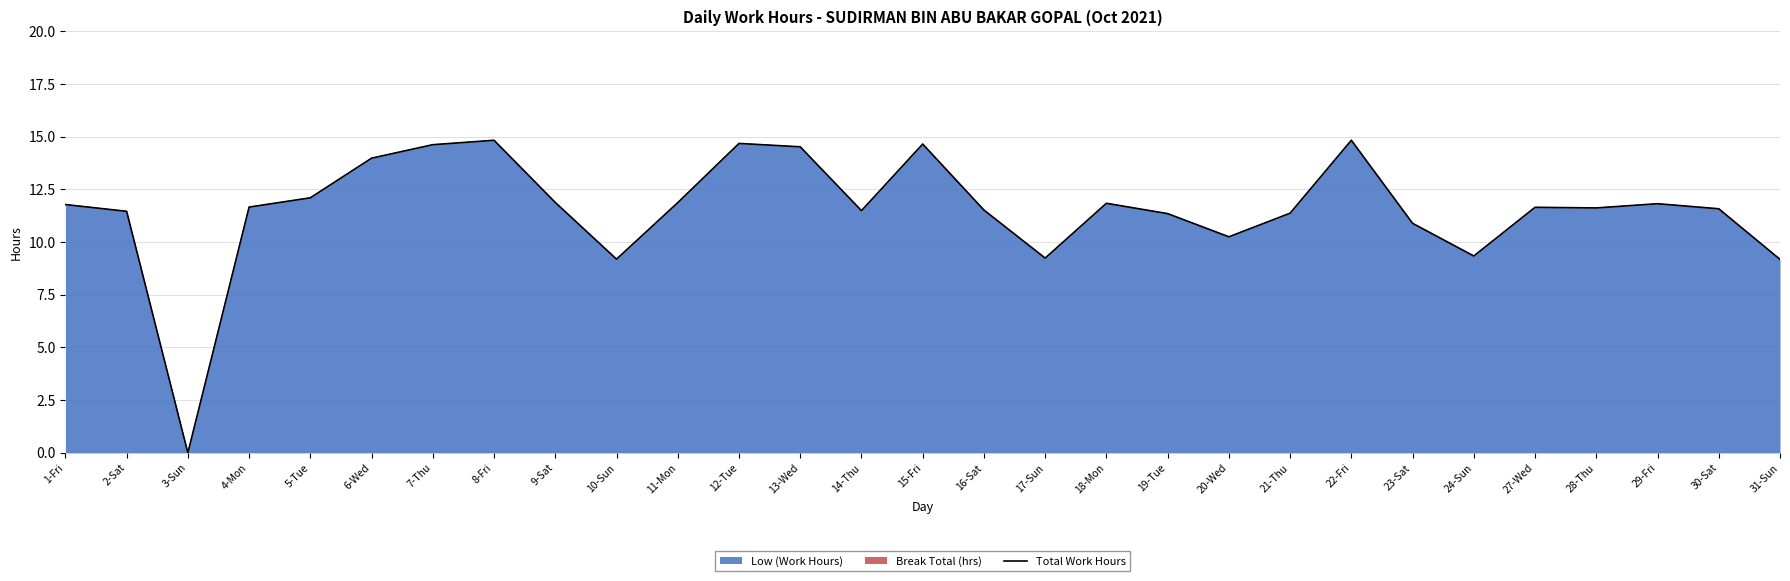

What is the sum of all values?

335.2